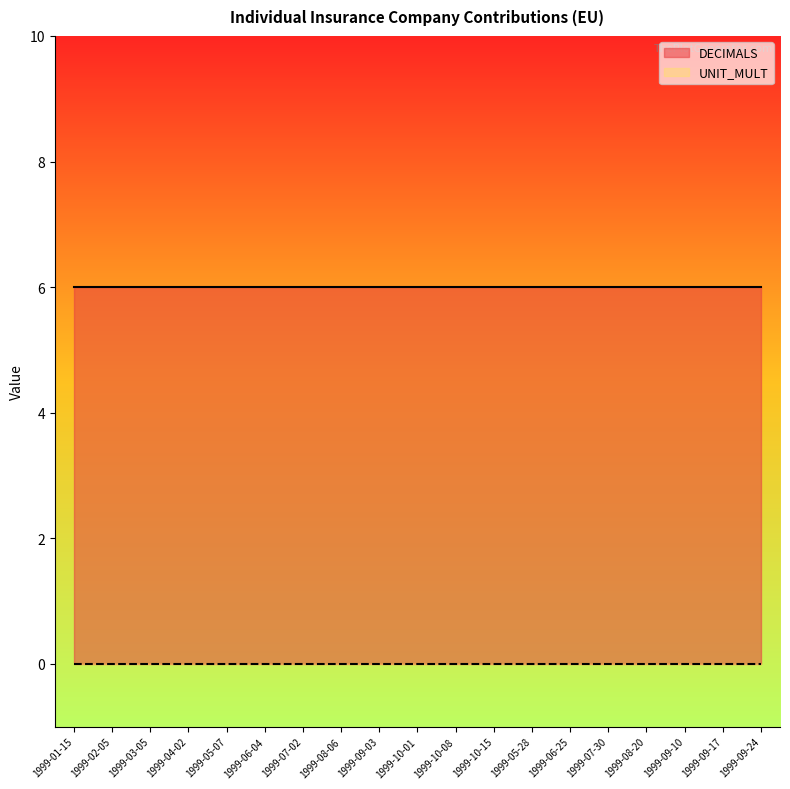

Which category has the lowest value in the DECIMALS series?

1999-01-15